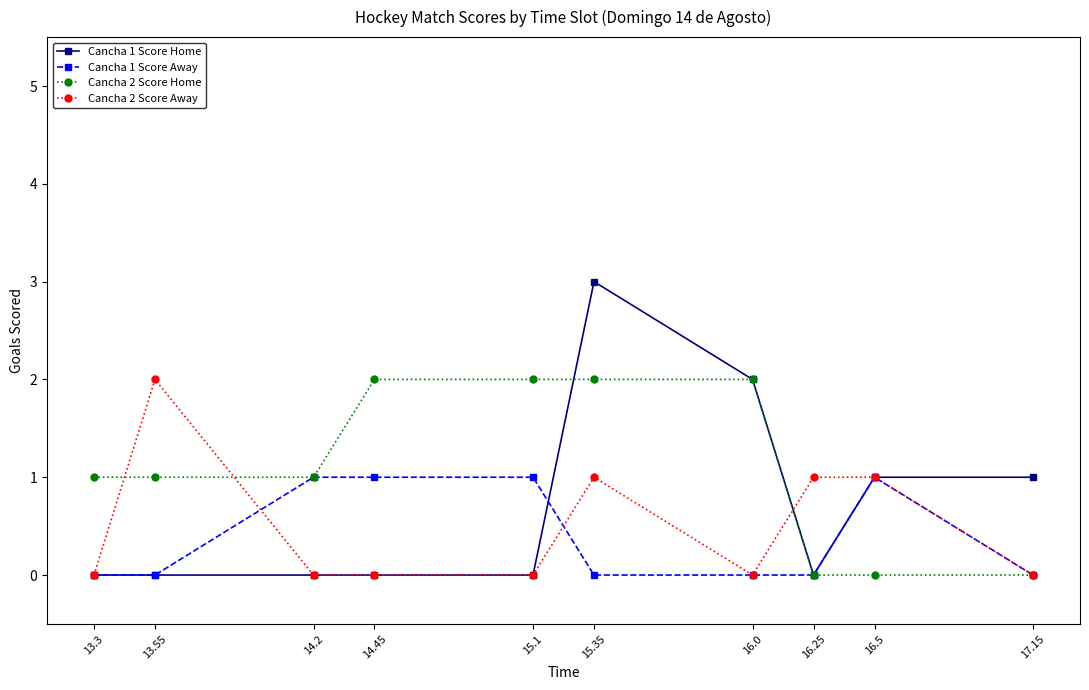

Which category has the highest value in the Cancha 1 Score Home series?

15.35